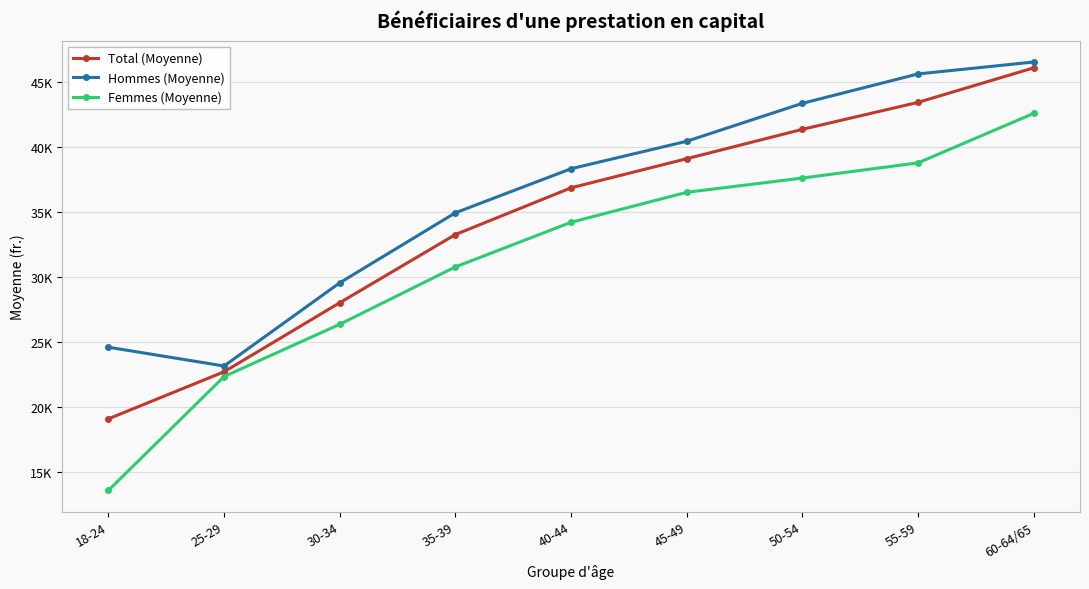

True or false: Femmes (Moyenne) and Hommes (Moyenne) intersect in this chart.

False